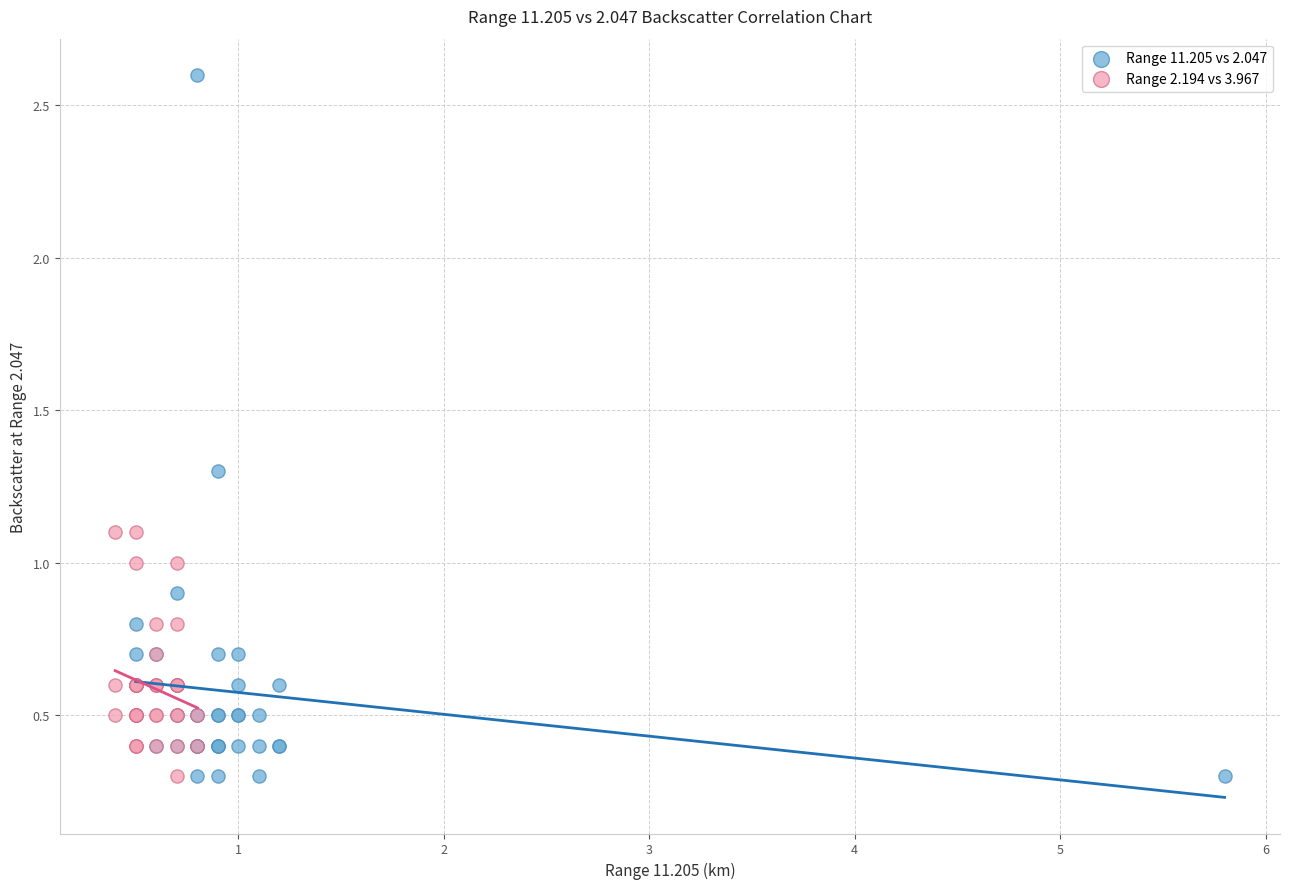

Which series has the widest spread of Y values?

Range 11.205 vs 2.047